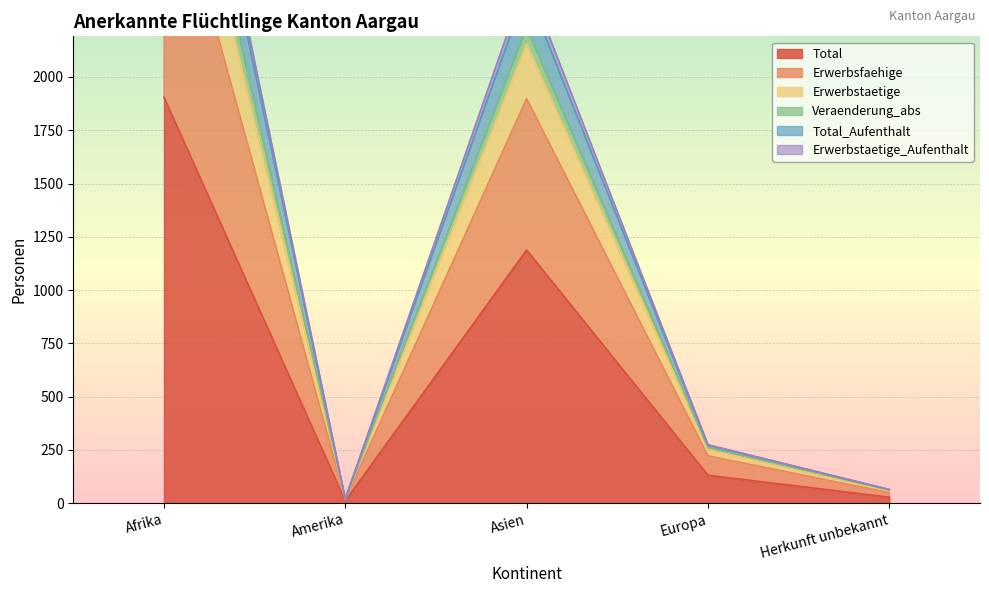

Is it true that Veraenderung_abs equals 94 at Herkunft unbekannt?

False